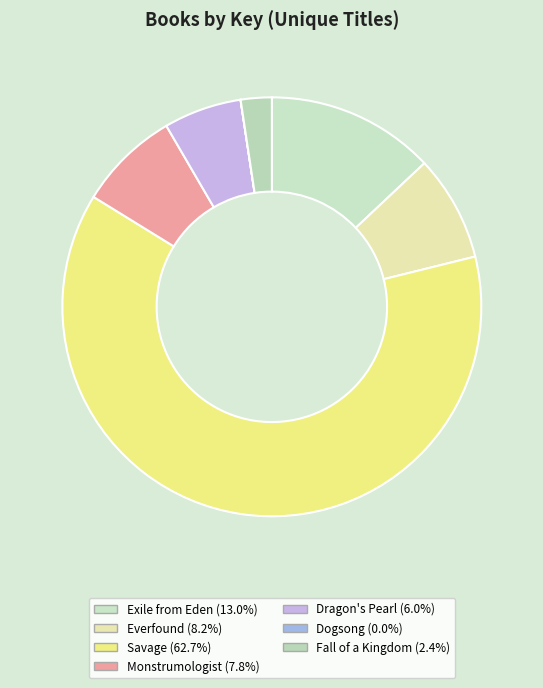

Which slice is the largest?

Savage